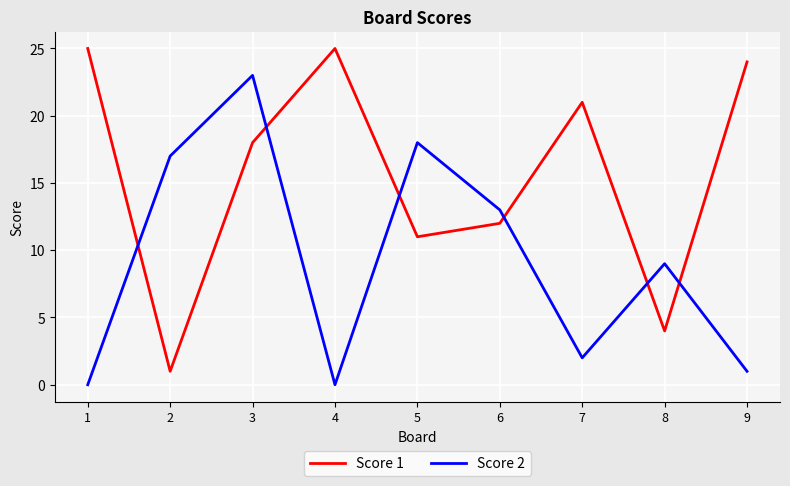

What is the sum of the Score 2 values at 8 and 5?

27